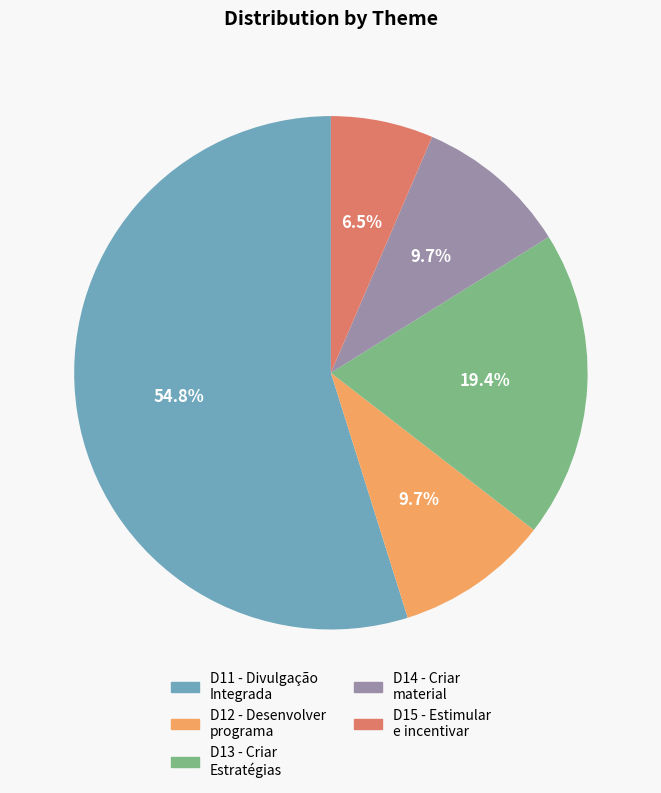

Is there any slice that represents more than half of the pie?

Yes